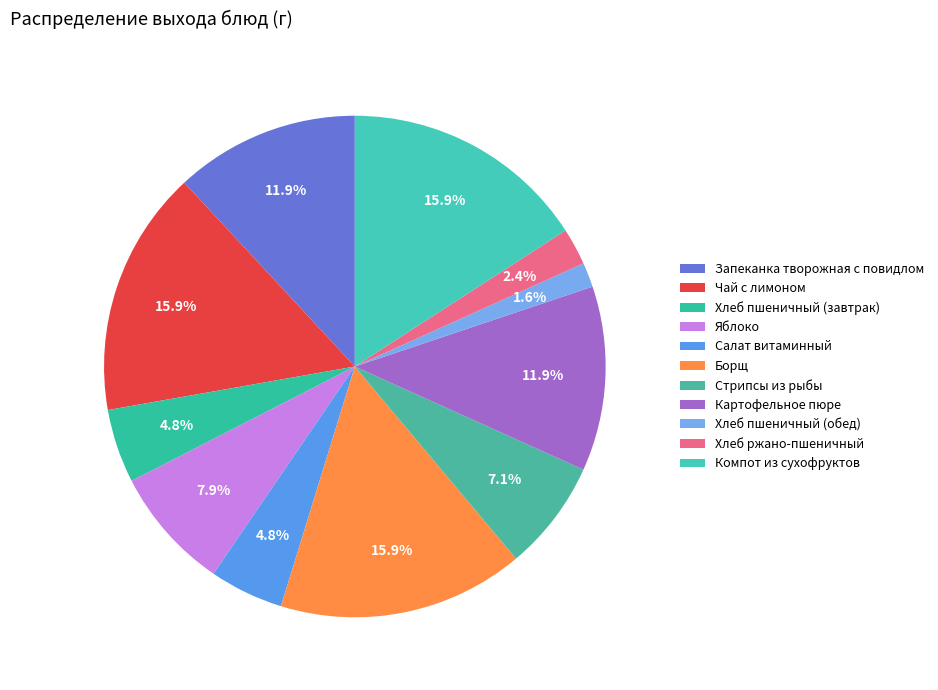

Is it true that Салат витаминный is 5% of the pie?

True